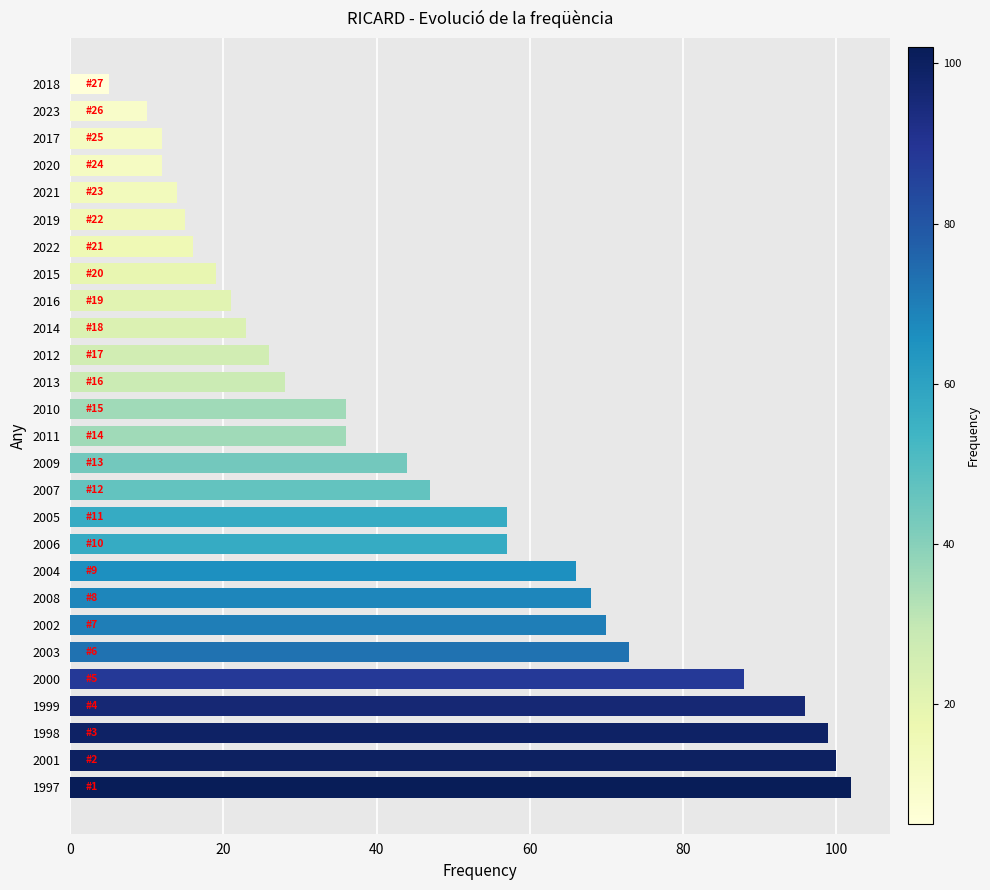

Does the chart contain stacked bars?

No